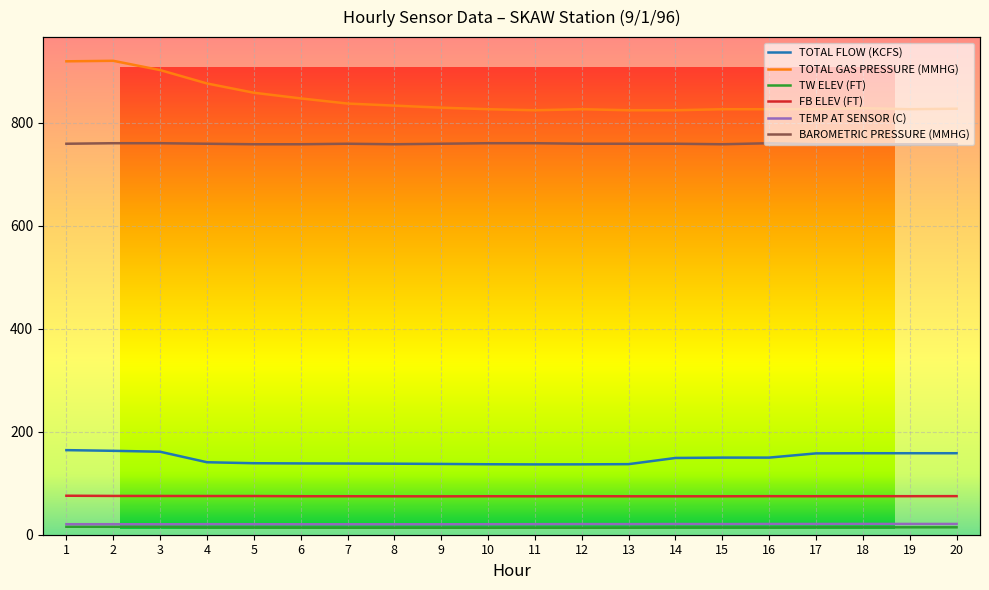

What is the spread (max minus min) of values at 16?

812.0